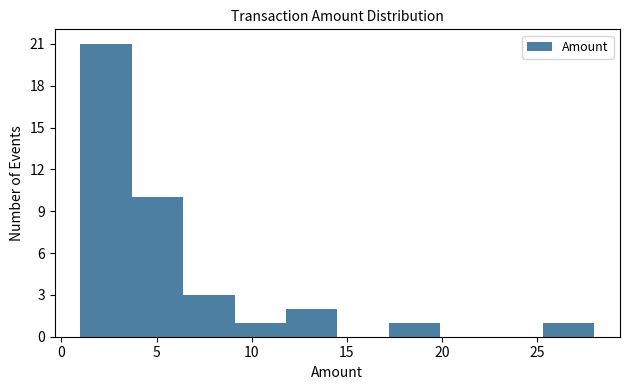

Which range on the x-axis has the tallest bar?

1.0 to 3.7